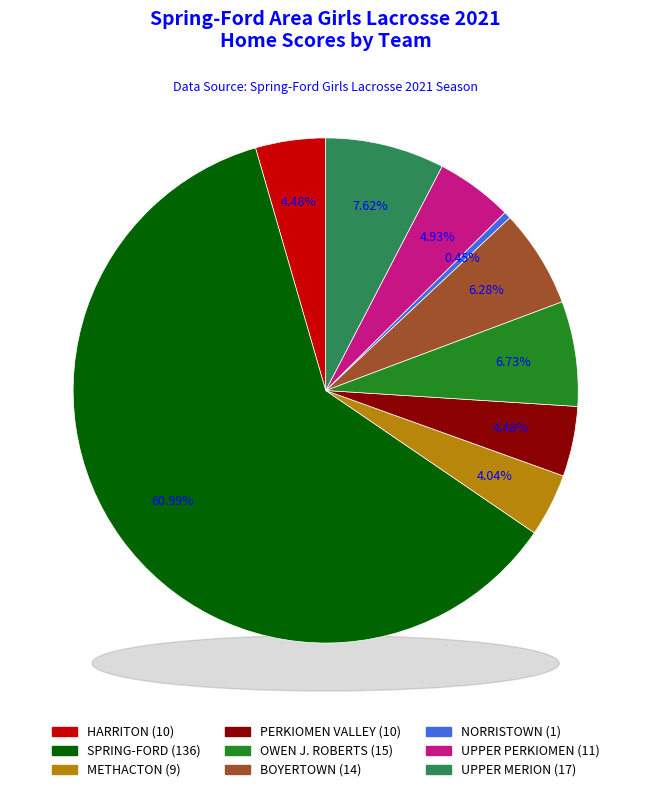

Is it true that BOYERTOWN is 12% of the pie?

False